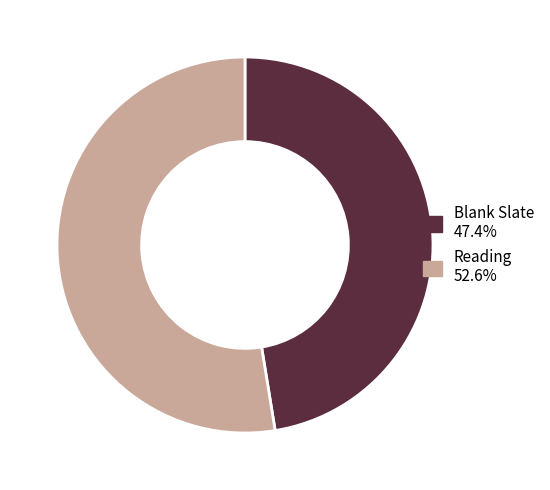

Rank the categories by value from highest to lowest.

Reading, Blank Slate